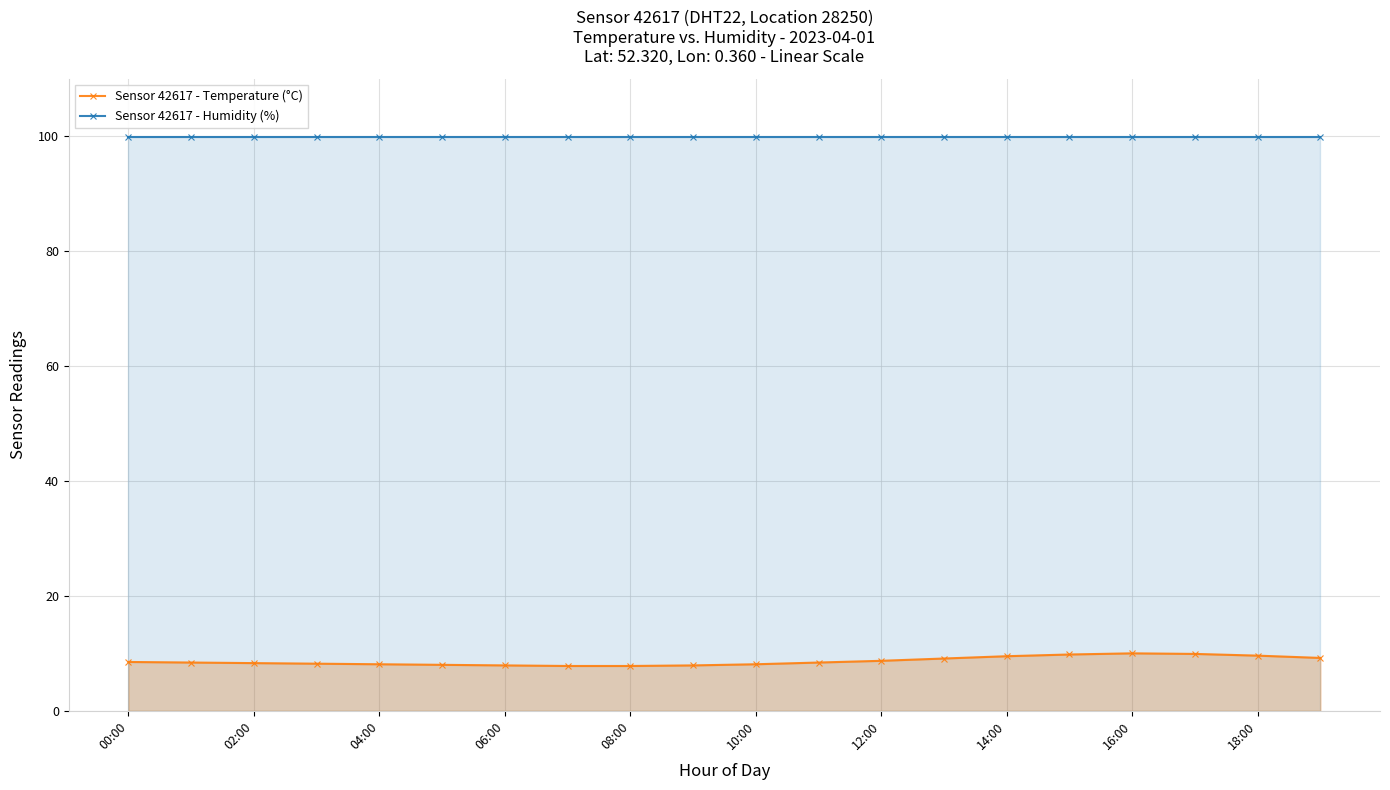

True or false: Sensor 42617 - Humidity (%) has a value of 99.9 at 13.

True